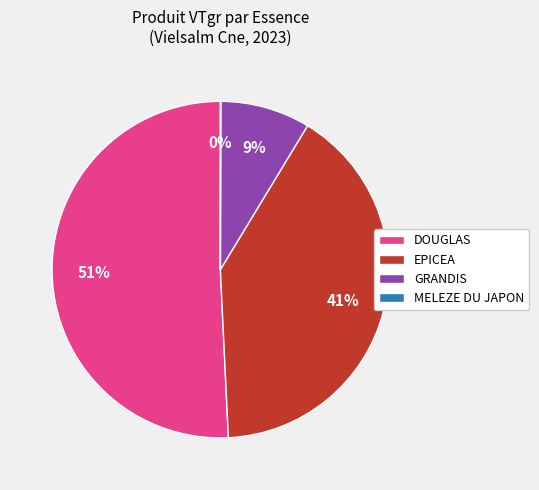

Which category has the biggest portion of the pie?

DOUGLAS